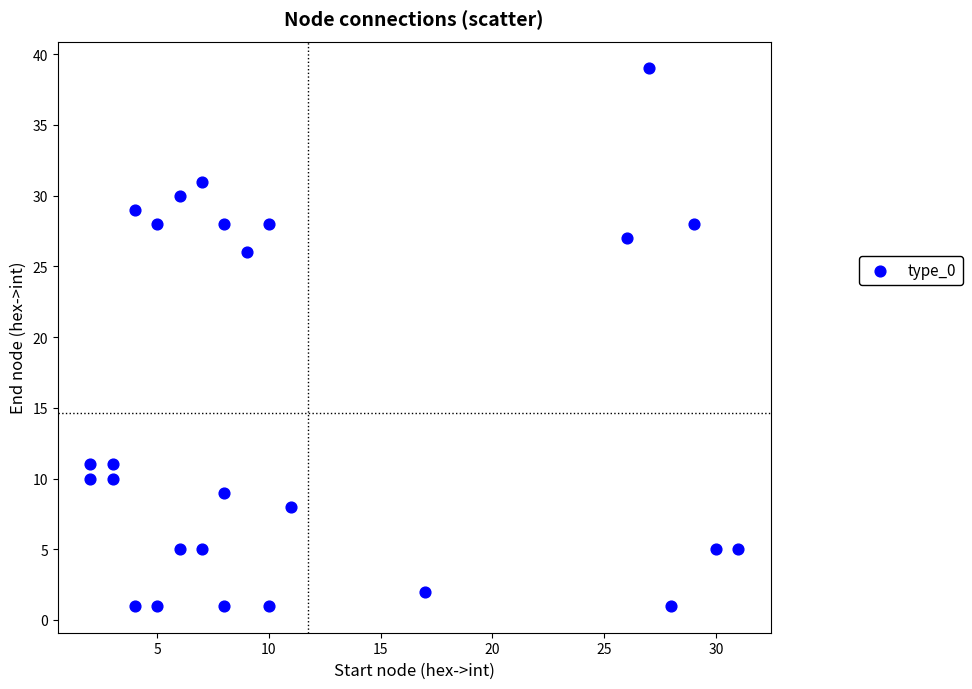

What is the range of Y values (max minus min)?

38